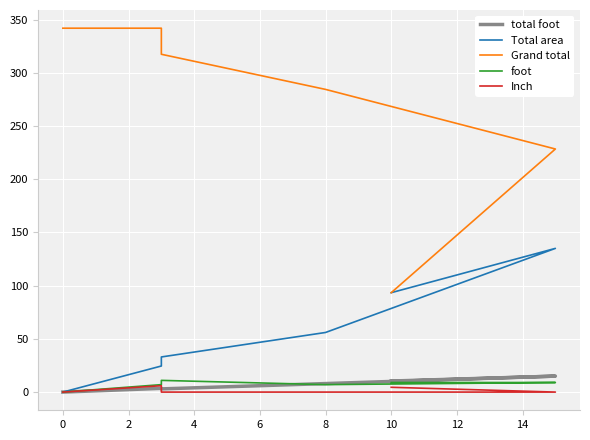

True or false: foot and Grand total intersect in this chart.

False